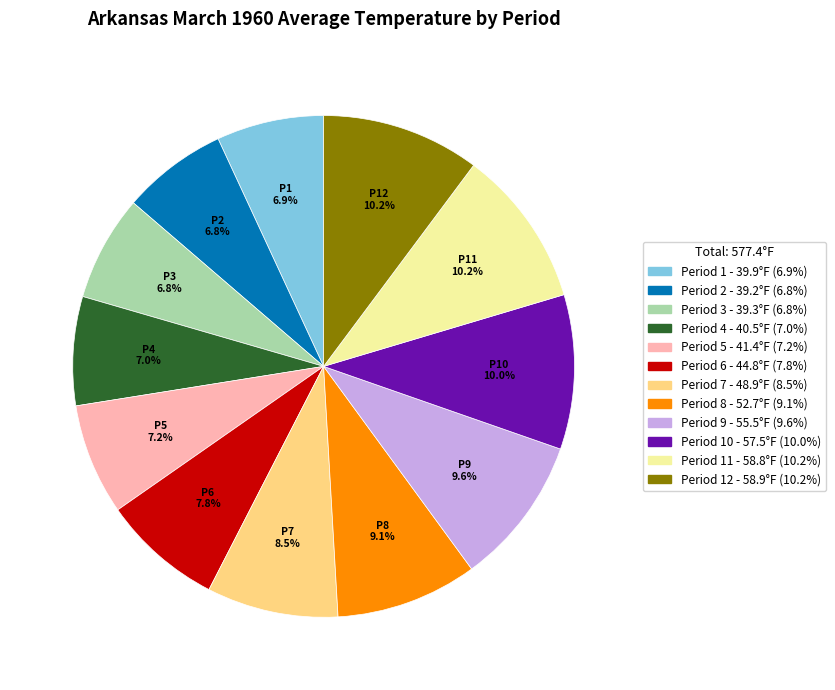

Is there any slice that represents more than half of the pie?

No